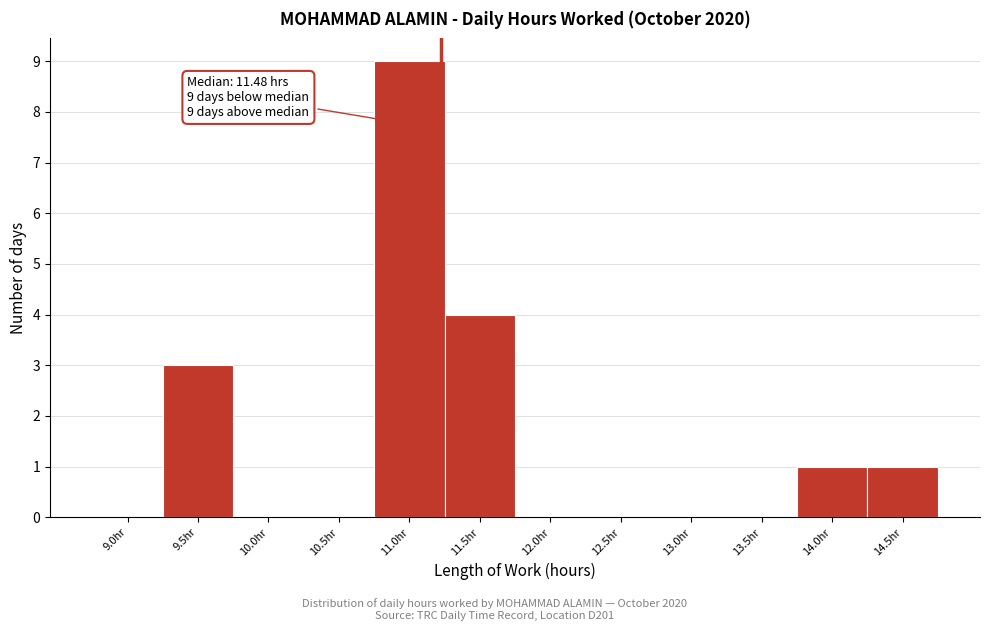

Reading left to right, extract all data points from this chart.

9.0hr=0	9.5hr=3	10.0hr=0	10.5hr=0	11.0hr=9	11.5hr=4	12.0hr=0	12.5hr=0	13.0hr=0	13.5hr=0	14.0hr=1	14.5hr=1